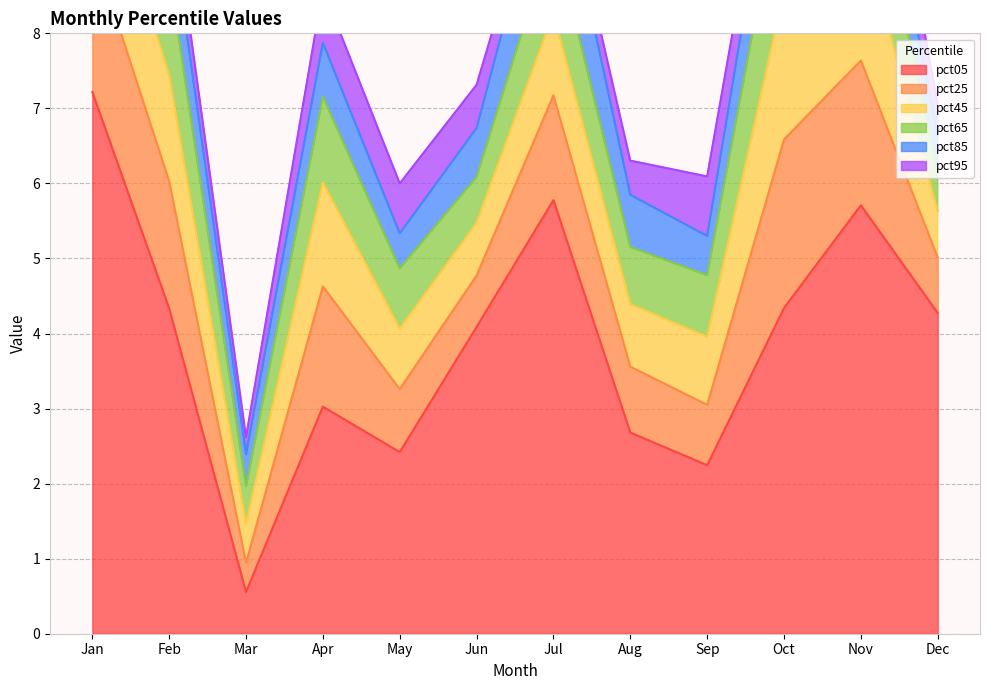

Is the value of pct65 at Jun greater than the value of pct85 at Nov?

No